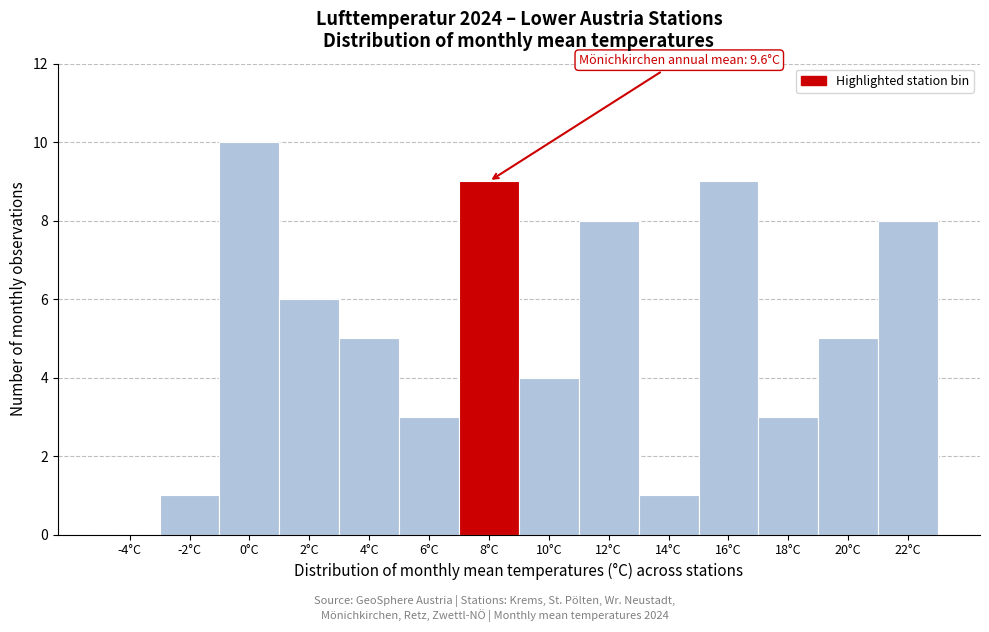

Reading left to right, what are all the values shown in this chart?

-4°C=0	-2°C=1	0°C=10	2°C=6	4°C=5	6°C=3	8°C=9	10°C=4	12°C=8	14°C=1	16°C=9	18°C=3	20°C=5	22°C=8